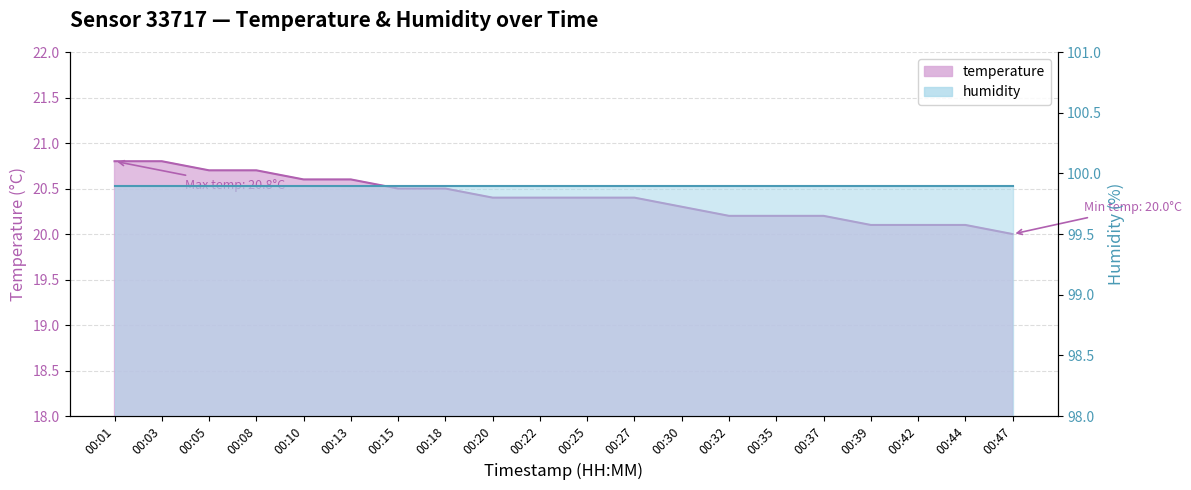

What is the sum of the values at 00:22 and 00:13?

41.0